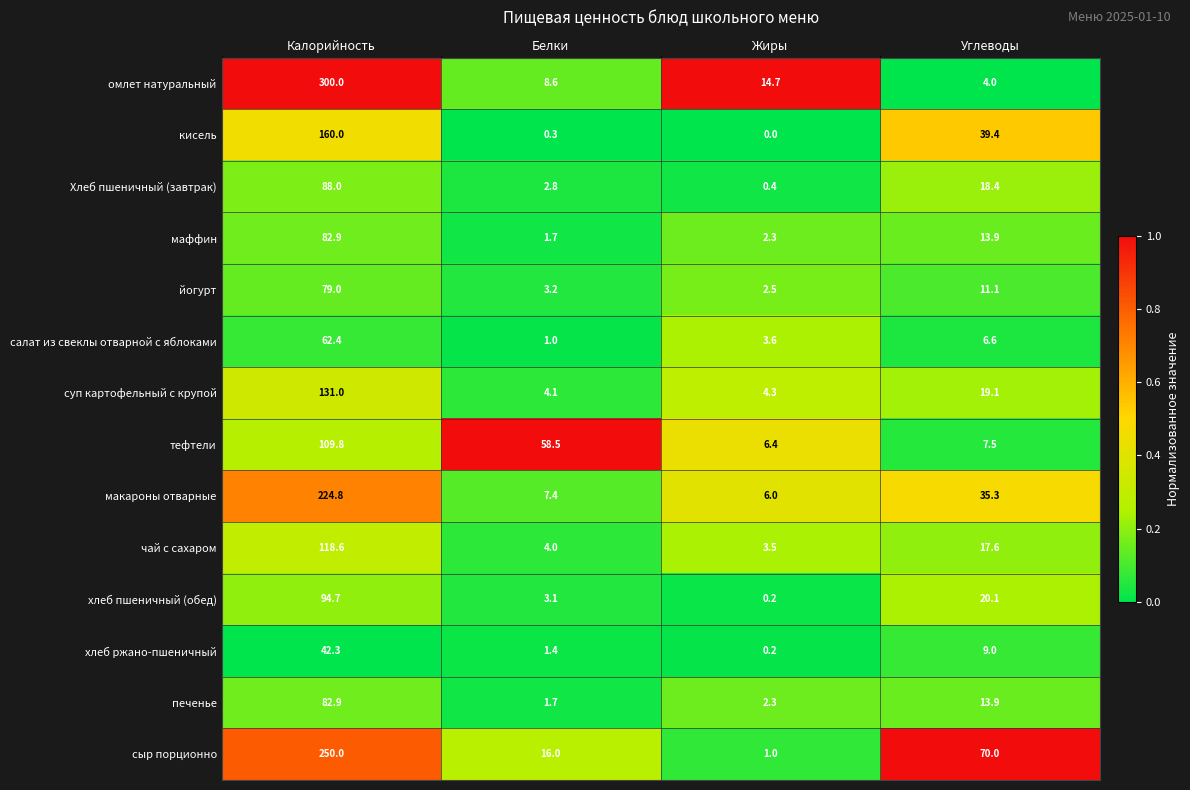

List the labels in order of чай с сахаром value, largest first.

Калорийность, Углеводы, Белки, Жиры